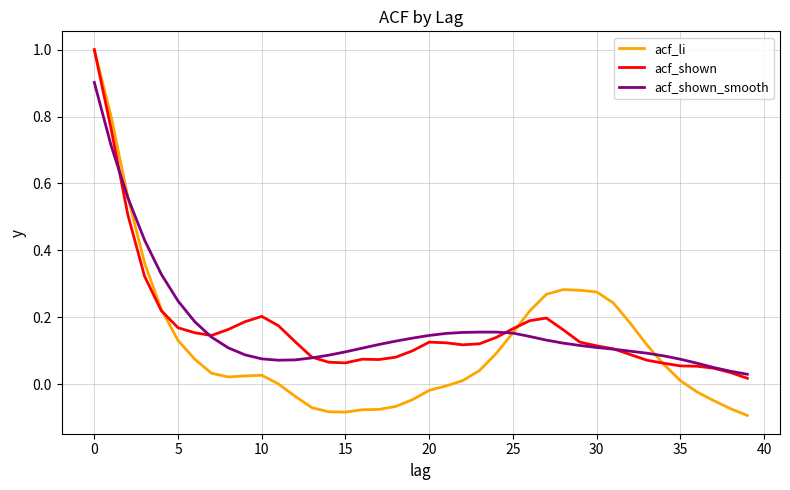

Which series has the largest range (max minus min)?

acf_li